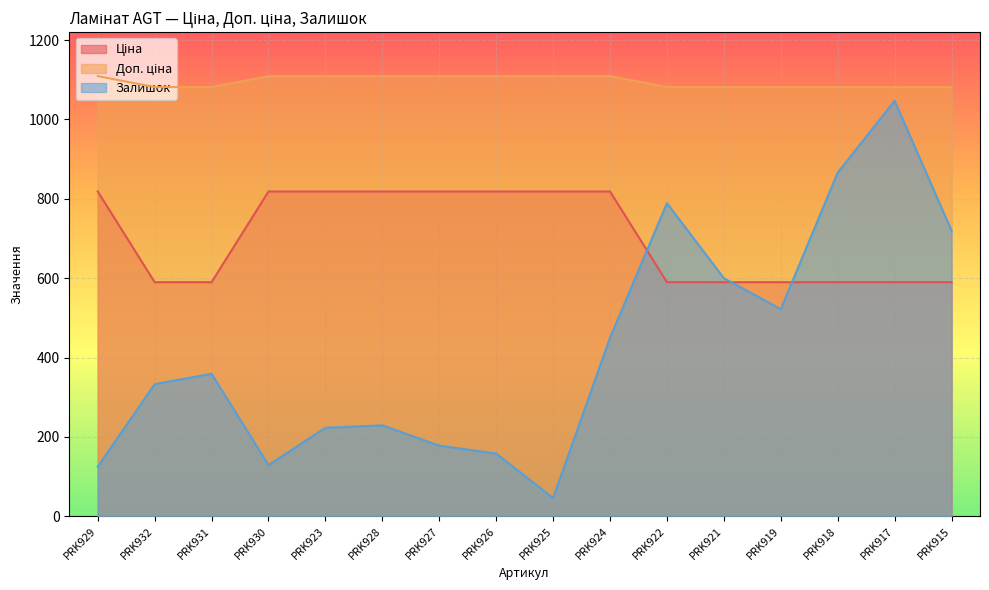

Reading left to right, what are all the values shown in this chart?

Ціна: PRK929=1109.2	PRK932=1081.7	PRK931=1081.7	PRK930=1109.2	PRK923=1109.2	PRK928=1109.2	PRK927=1109.2	PRK926=1109.2	PRK925=1109.2	PRK924=1109.2	PRK922=1081.7	PRK921=1081.7	PRK919=1081.7	PRK918=1081.7	PRK917=1081.7	PRK915=1081.7
Доп. ціна: PRK929=818.5	PRK932=589.9	PRK931=589.9	PRK930=818.5	PRK923=818.5	PRK928=818.5	PRK927=818.5	PRK926=818.5	PRK925=818.5	PRK924=818.5	PRK922=589.9	PRK921=589.9	PRK919=589.9	PRK918=589.9	PRK917=589.9	PRK915=589.9
Залишок: PRK929=125.0	PRK932=333.0	PRK931=359.0	PRK930=129.0	PRK923=223.0	PRK928=229.0	PRK927=178.0	PRK926=158.0	PRK925=46.0	PRK924=450.0	PRK922=789.0	PRK921=600.0	PRK919=522.0	PRK918=866.0	PRK917=1047.0	PRK915=720.0